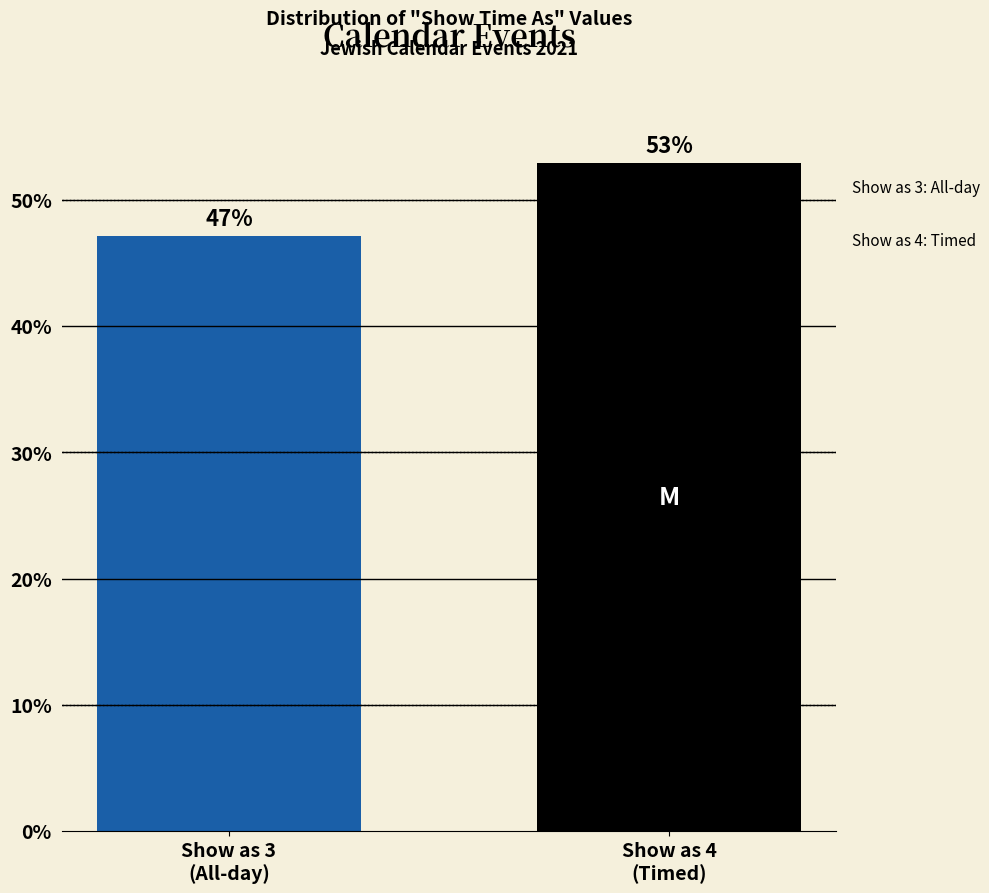

What is the greatest value displayed?

52.9